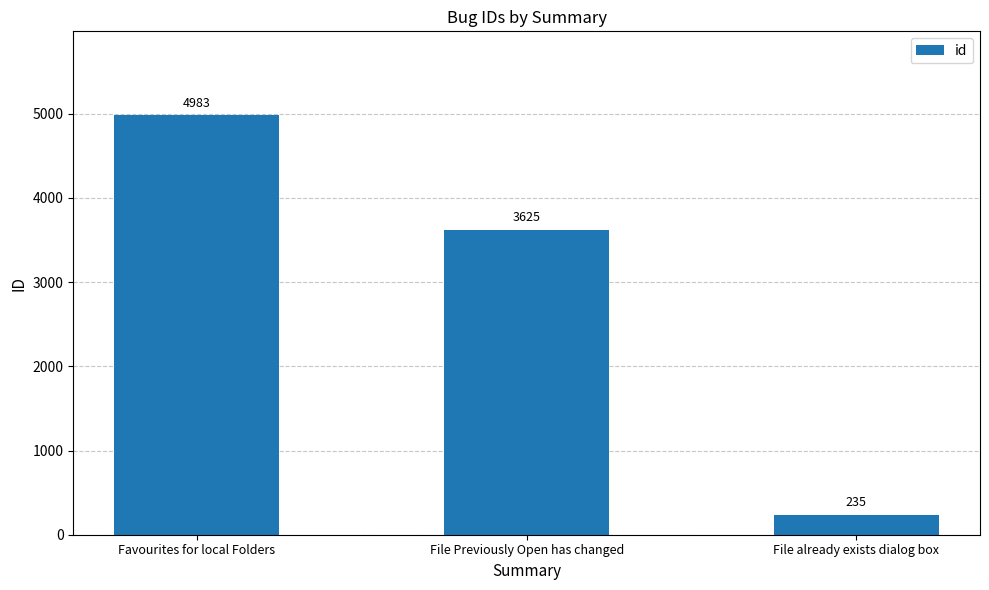

What is the smallest value displayed?

235